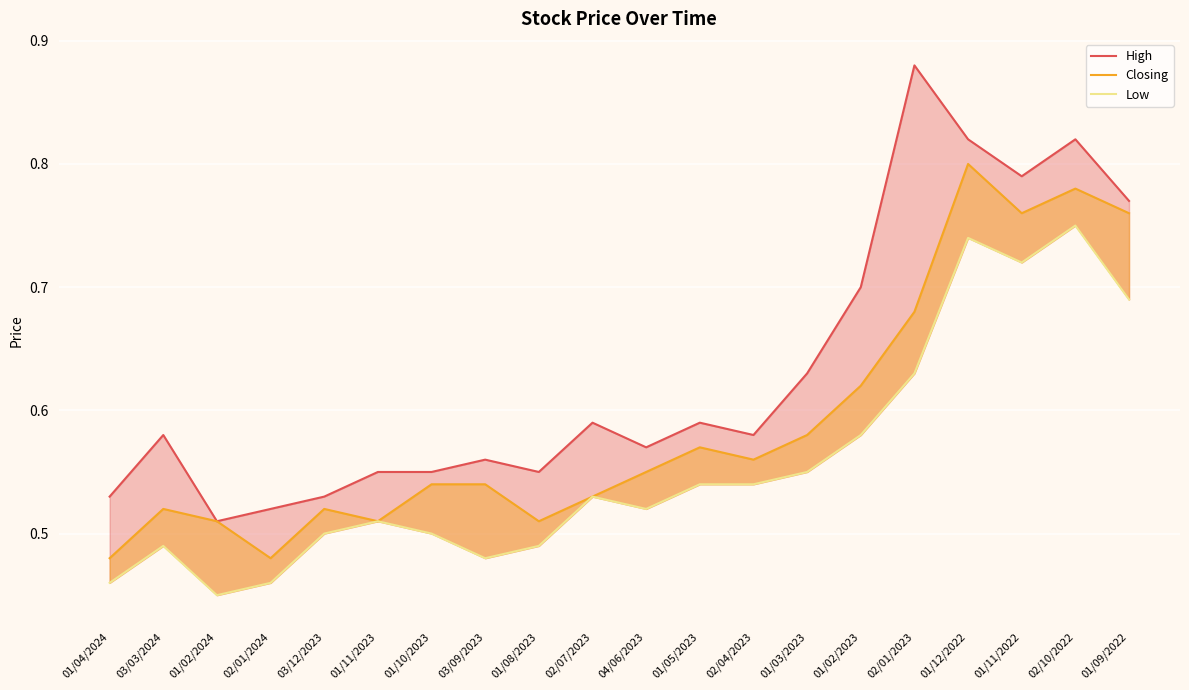

Where is the first local maximum for Low?

03/03/2024